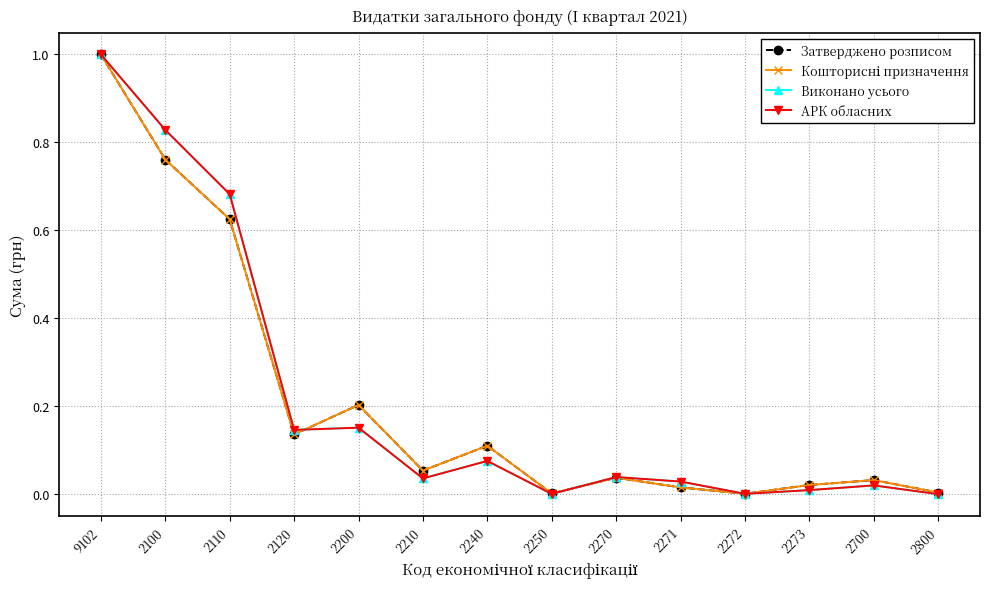

How many lines are shown in the chart?

4